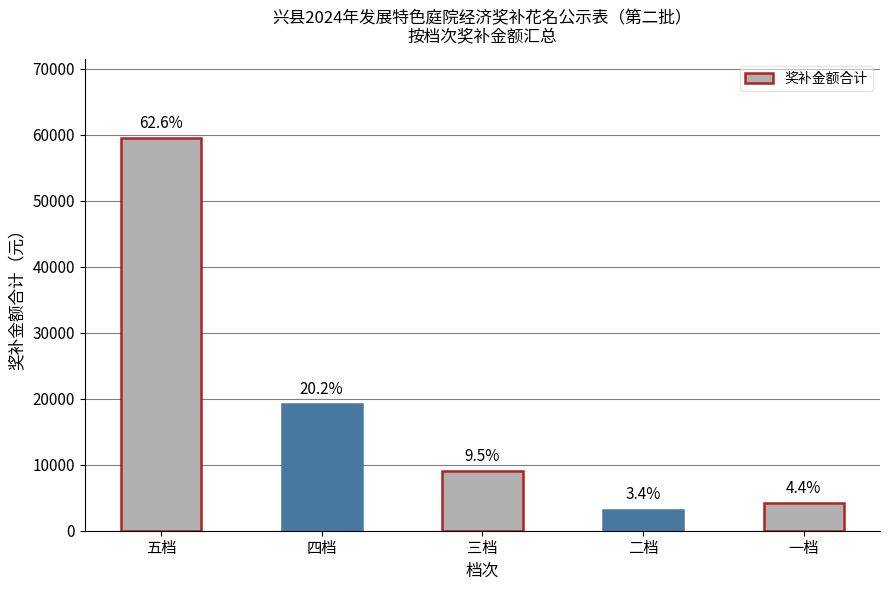

What is the change in value from 四档 to 一档?

-15000